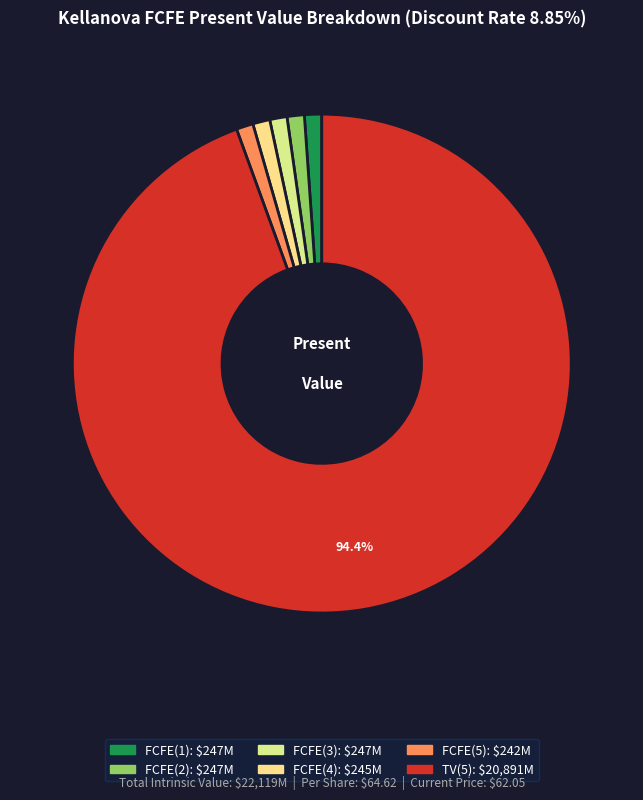

Rank the categories by value from lowest to highest.

FCFE(5), FCFE(4), FCFE(1), FCFE(2), FCFE(3), TV(5)